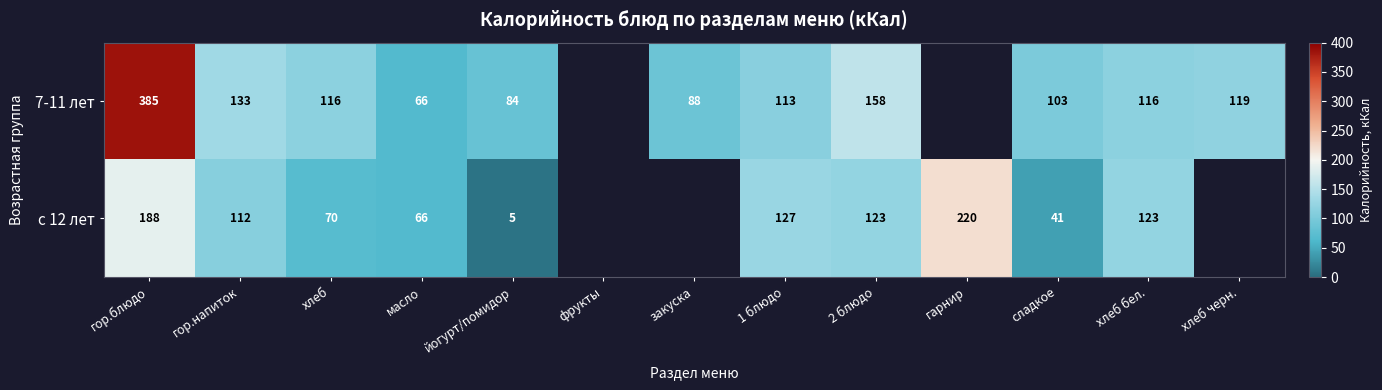

What is the minimum value shown in the chart?

5.0